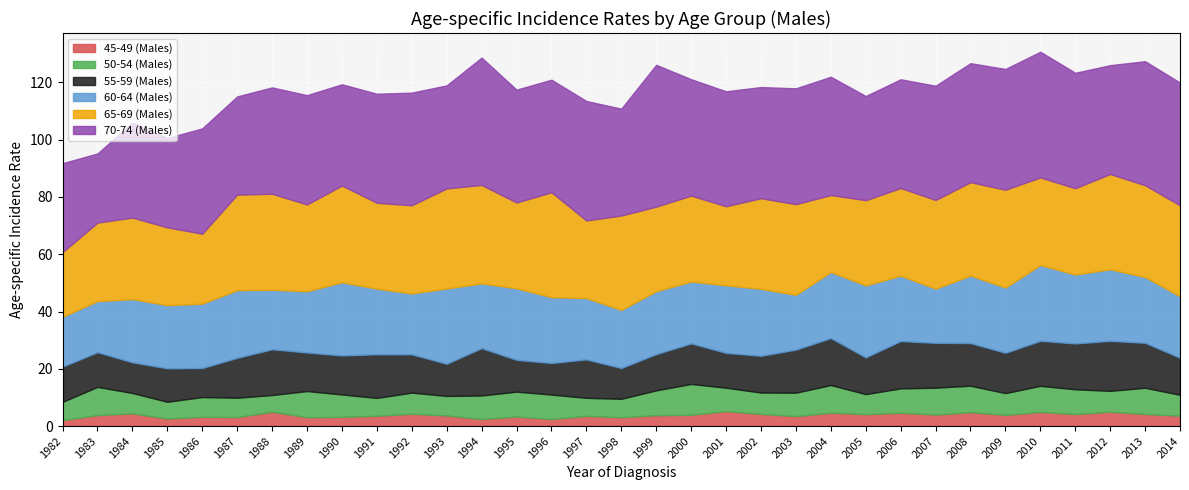

The value of 65-69 (Males) at 2009 is 34.2. True or false?

True